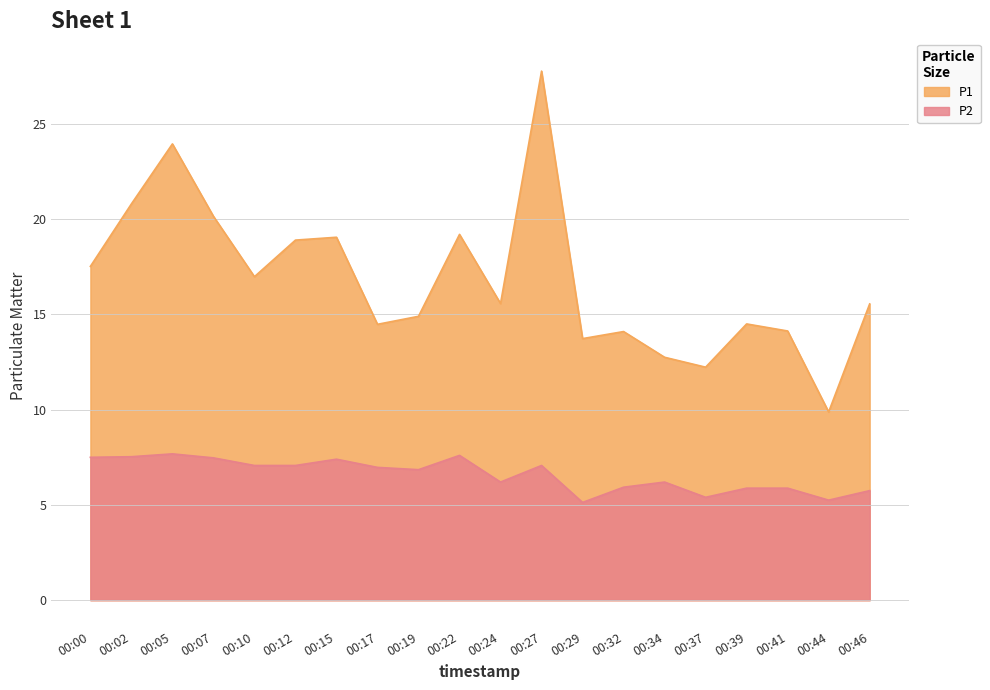

The value of P1 at 00:24 is 8.6. True or false?

False